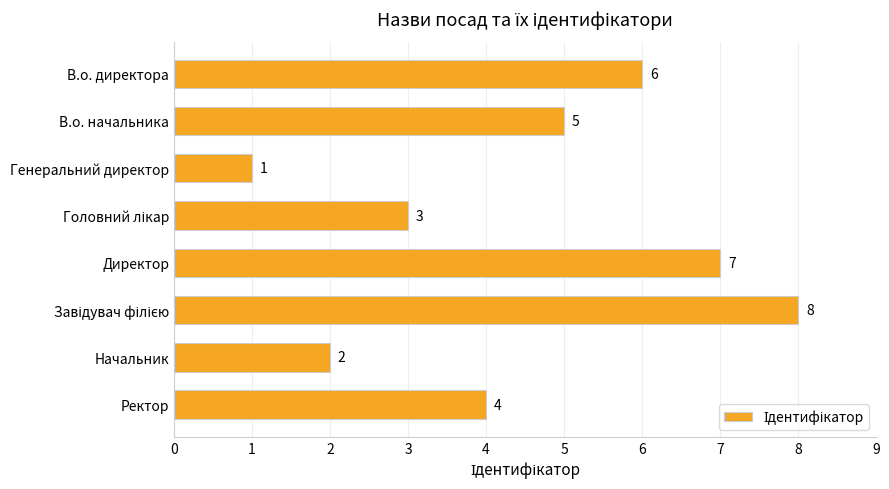

What is the sum of all values?

36